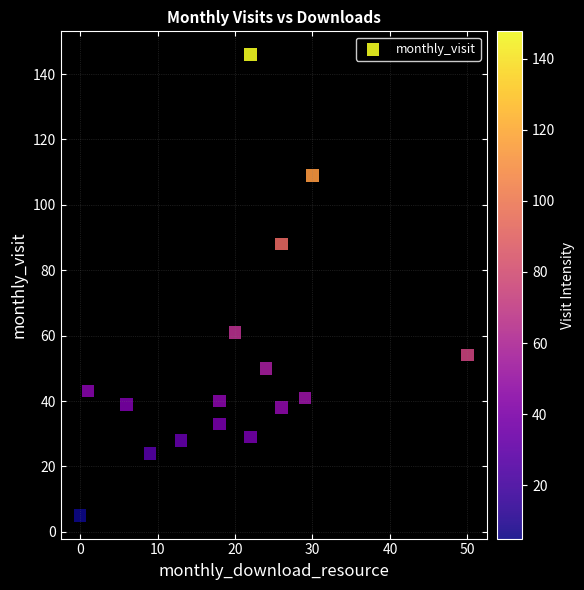

What is the range of X values (max minus min)?

50